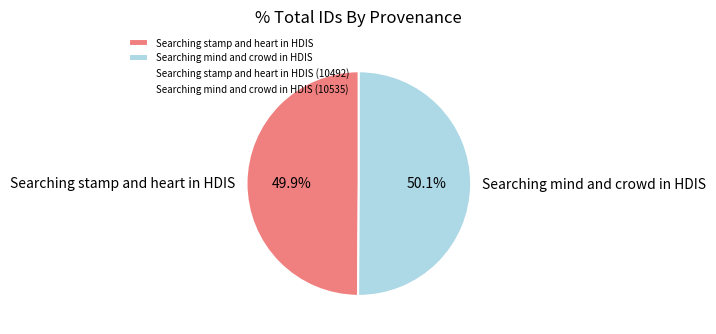

To the nearest percent, what portion does Searching mind and crowd in HDIS represent?

50%